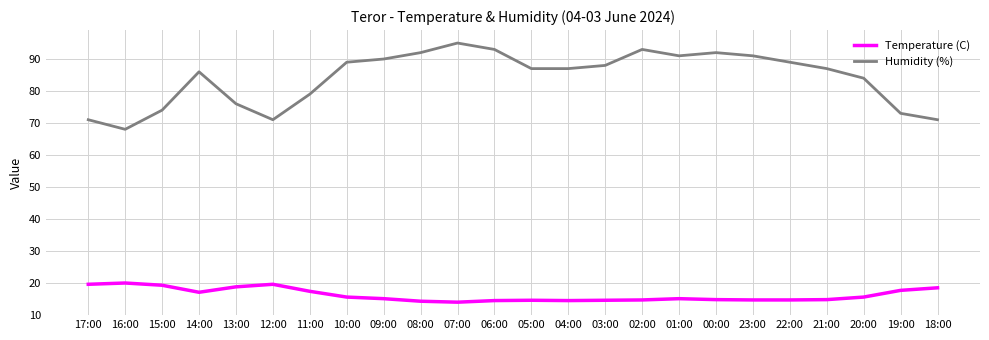

The value of Humidity (%) at 06:00 is 93.0. True or false?

True